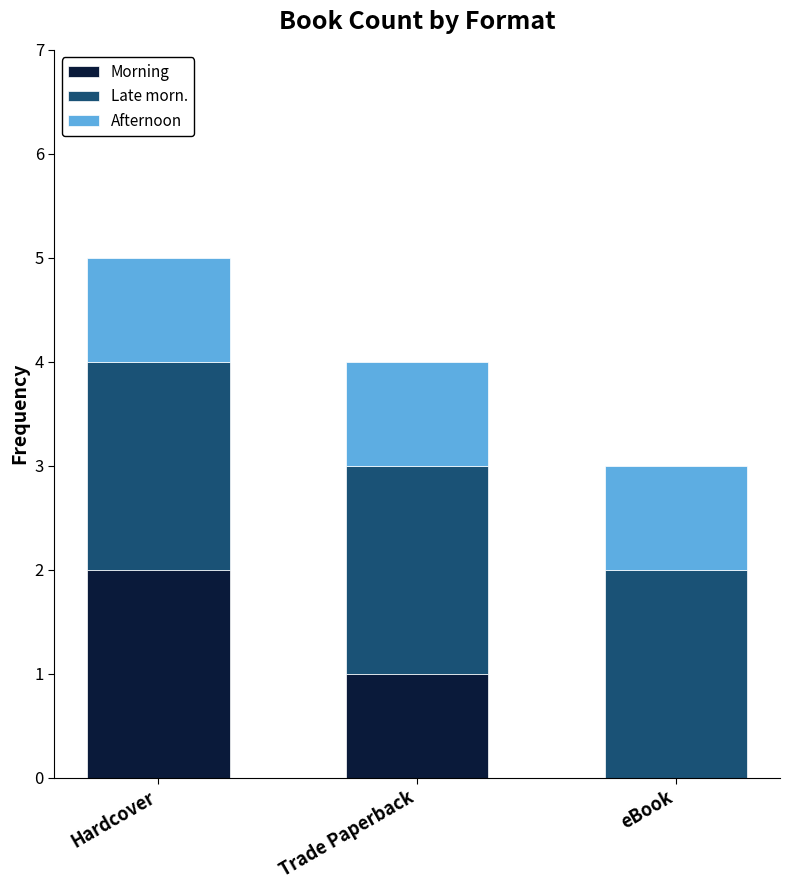

At which label does Morning reach its peak?

Hardcover